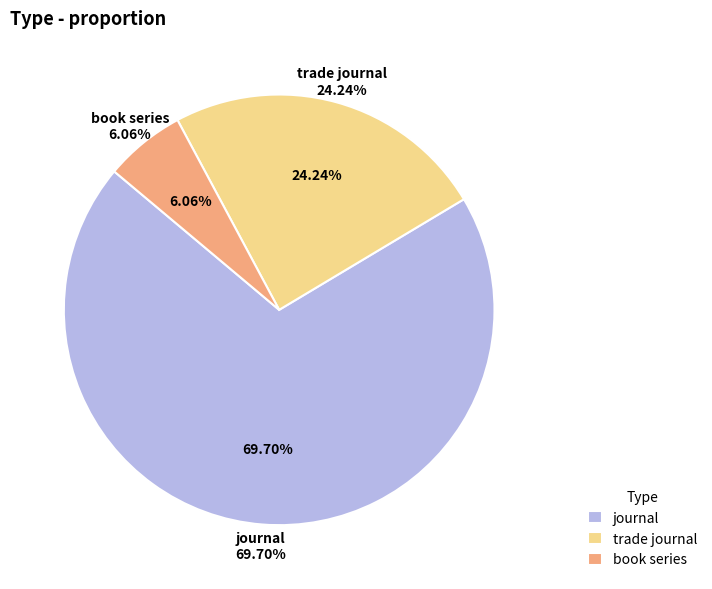

What is the ratio of the value at trade journal to the value at journal?

0.3